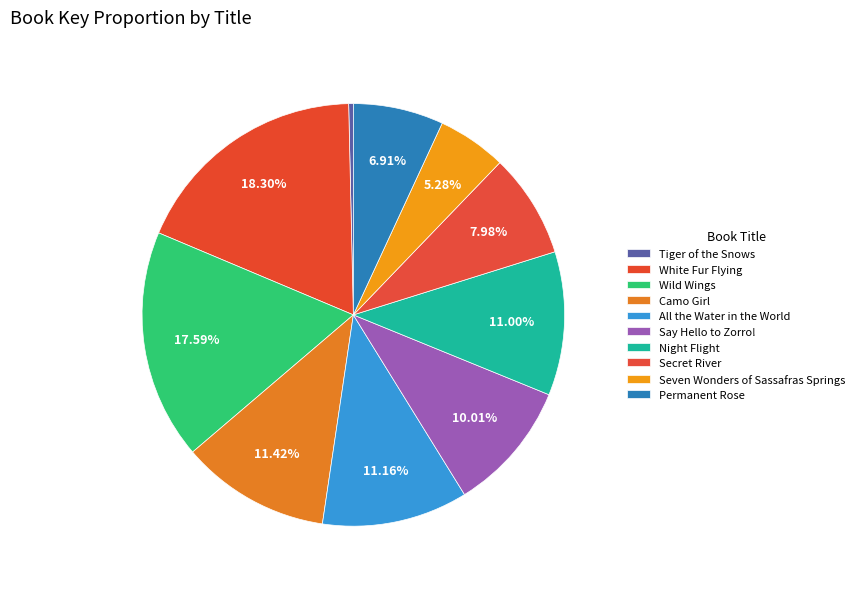

Between All the Water in the World and Night Flight, which is larger?

All the Water in the World